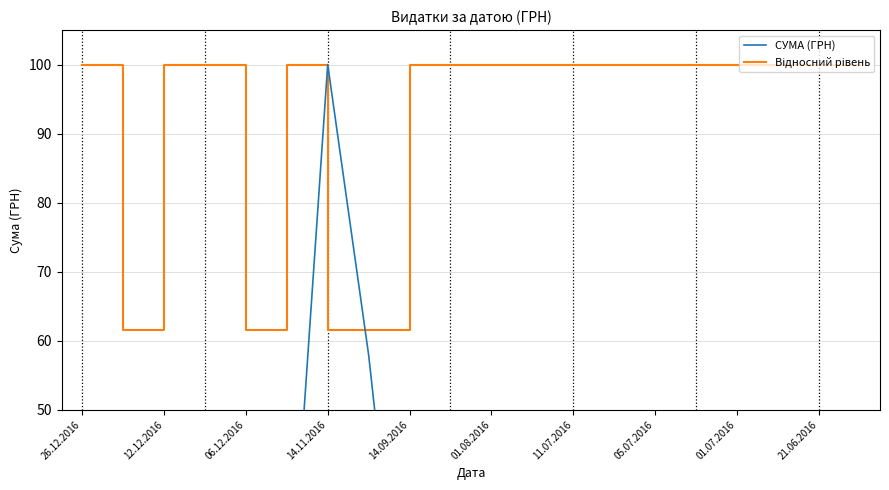

What is the highest value of the Відносний рівень series?

100.0